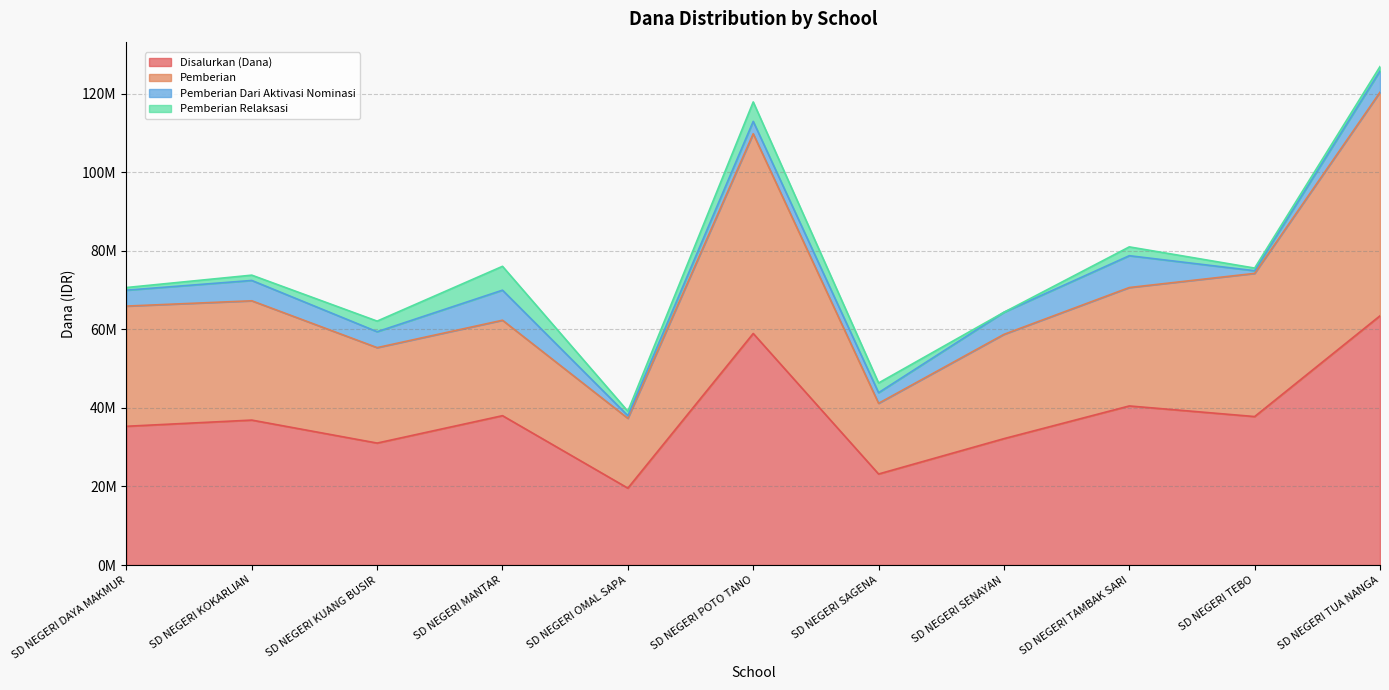

In Pemberian, how many points are higher than both neighbors (excluding endpoints)?

3